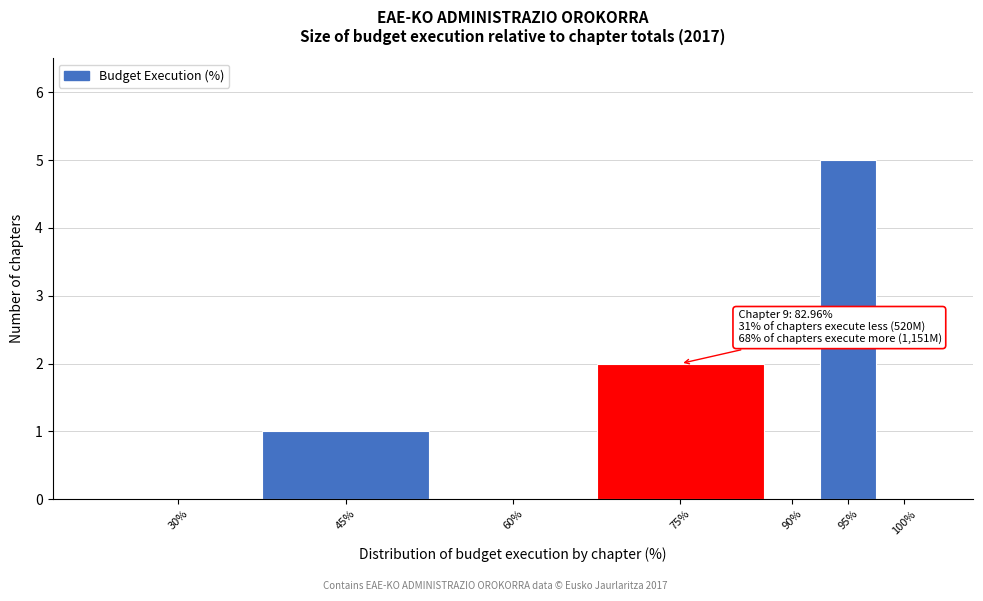

Reading left to right, extract all data points from this chart.

30%=0	45%=1	60%=0	75%=2	90%=0	95%=5	100%=0